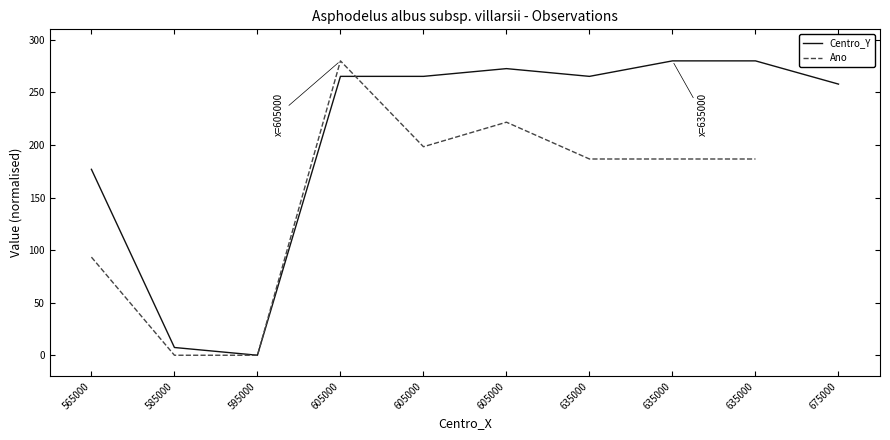

What is the value of the Centro_Y point at the 4th from the left?

265.3